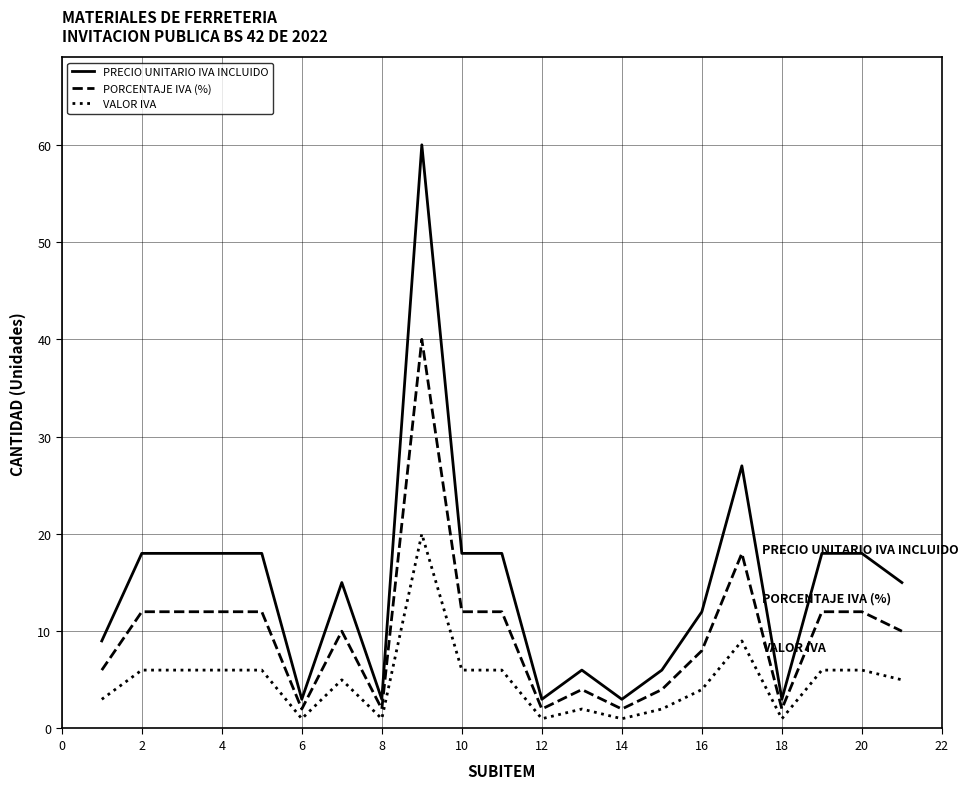

Does the chart display data point markers on the line(s)?

No